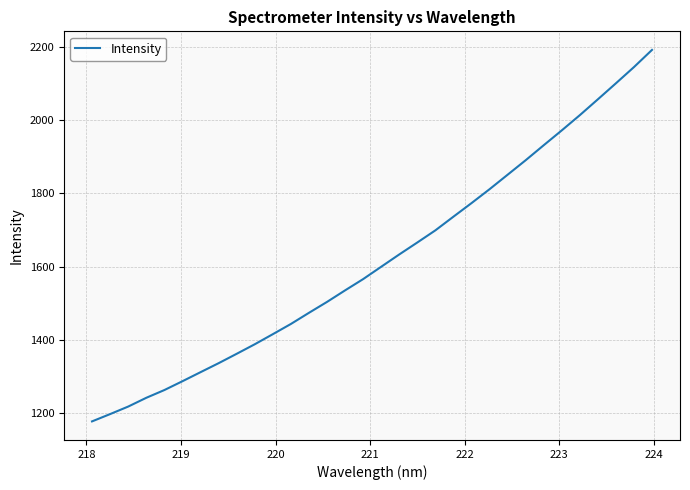

What is the greatest value displayed?

2192.1